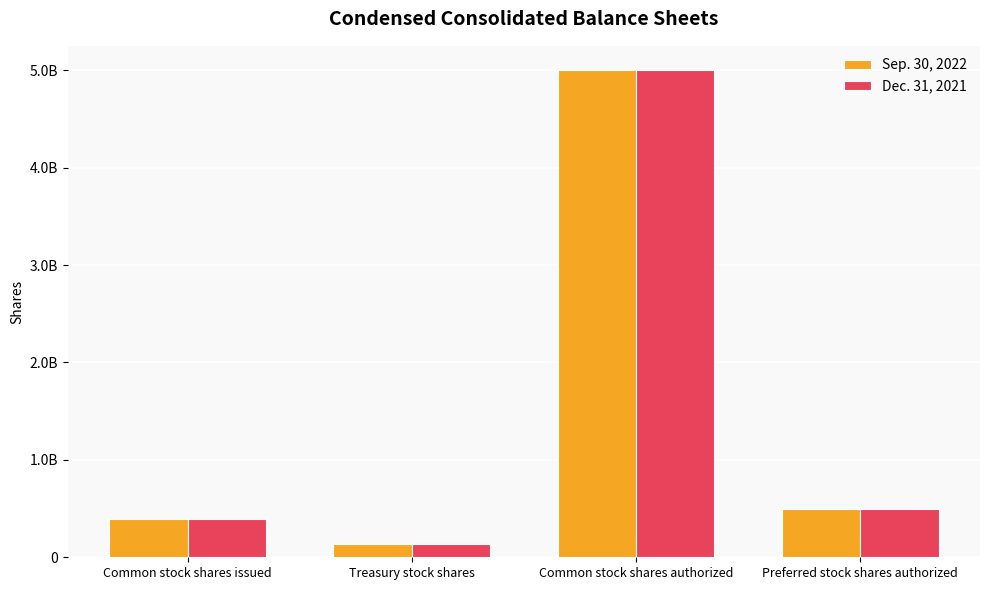

Does the chart contain stacked bars?

No